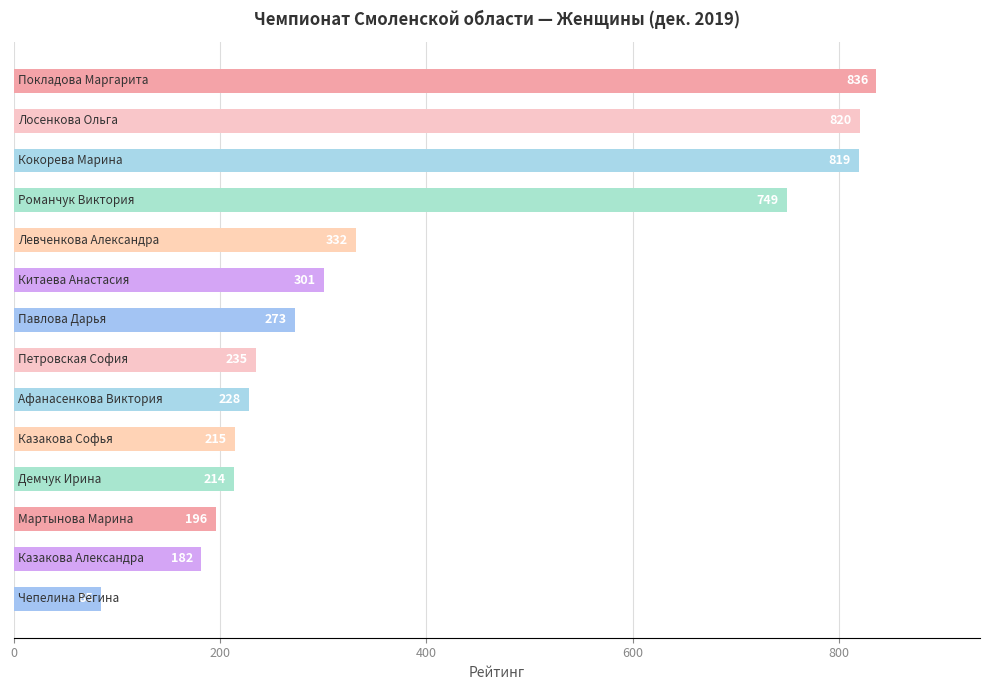

What is the maximum value shown in the chart?

836